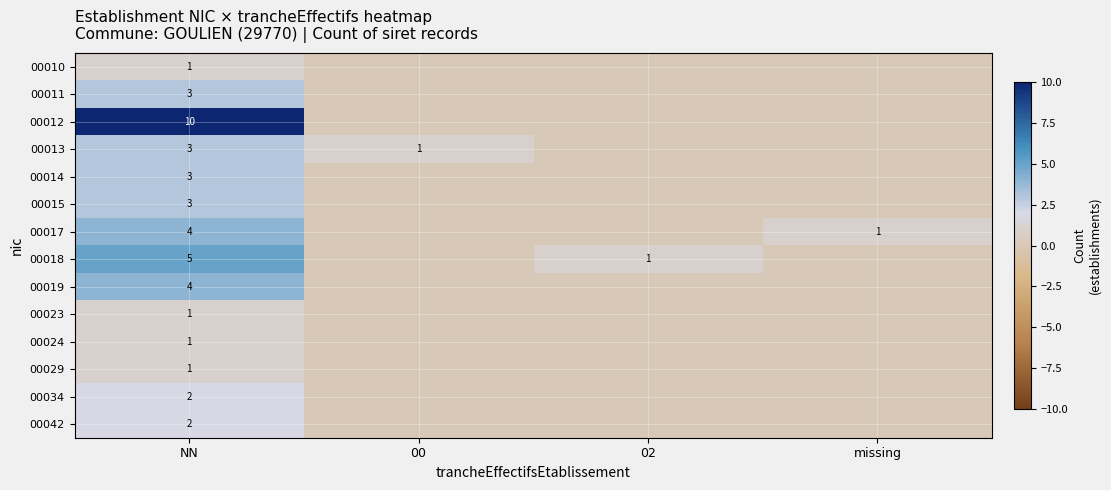

What is the total value across all series at NN?

43